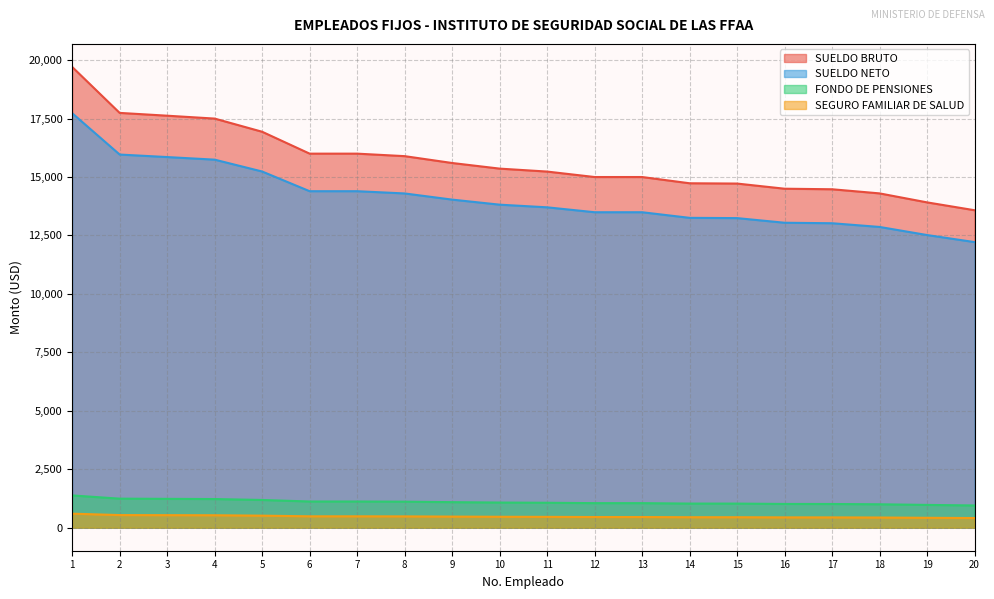

Between 3 and 9, which series saw the biggest shift?

SUELDO BRUTO